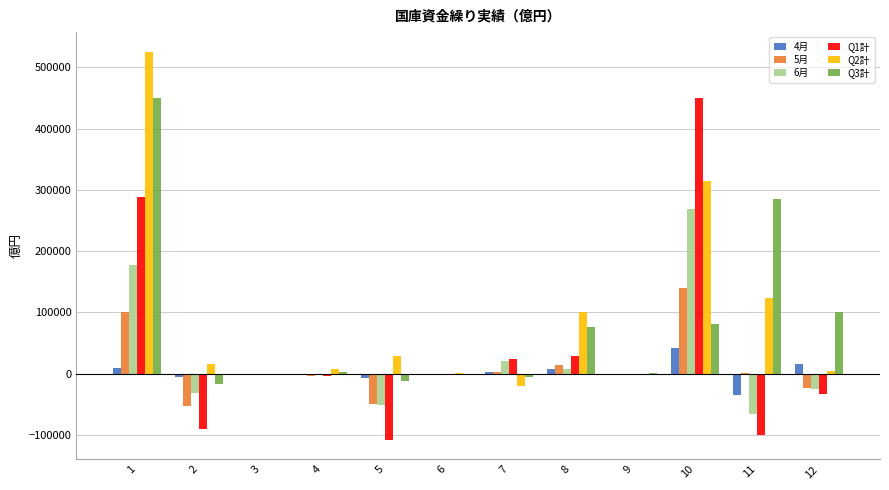

Are the bars grouped side by side (vs. stacked)?

Yes